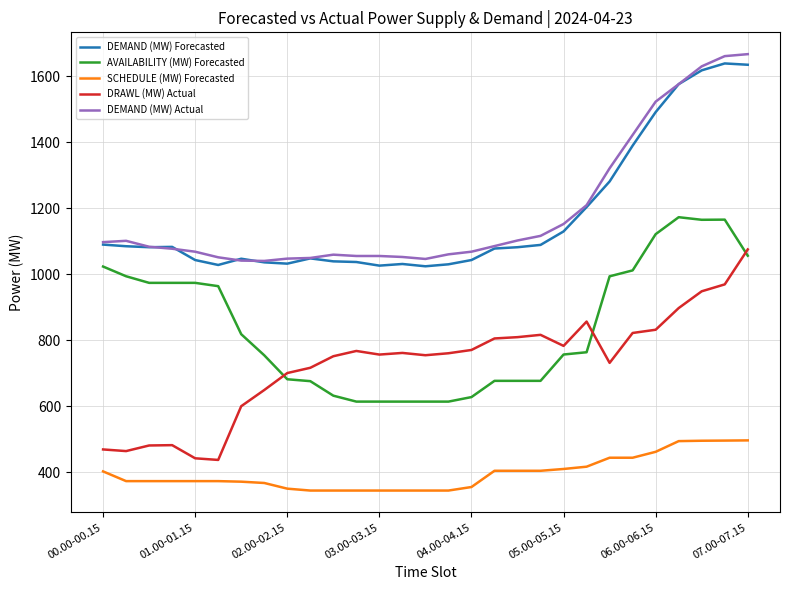

How many values in the SCHEDULE (MW) Forecasted series exceed 372?

18